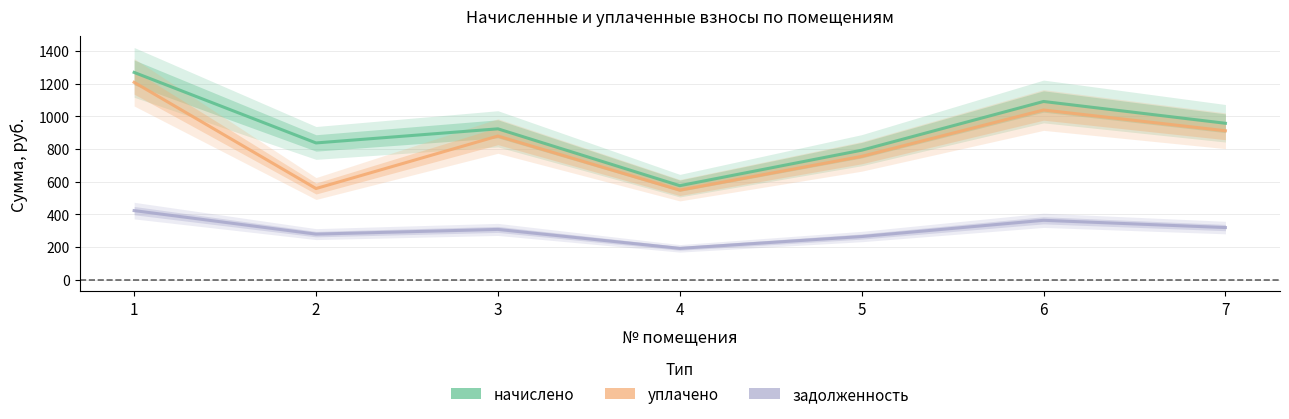

True or false: начислено and задолженность intersect in this chart.

False